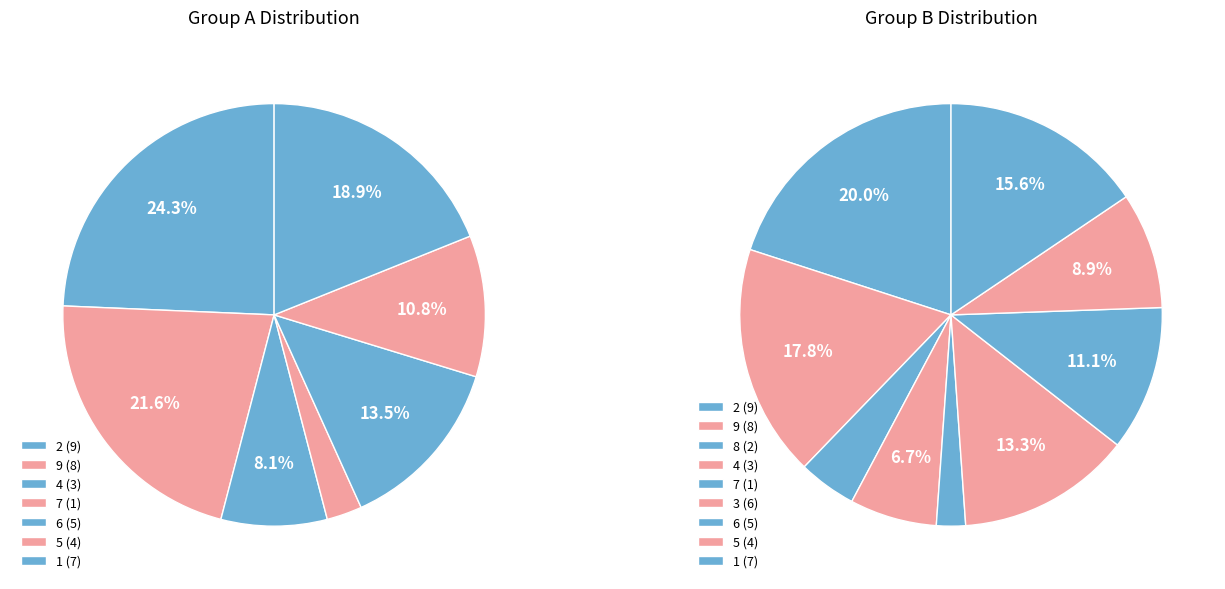

The 9 slice represents 1% of the pie. True or false?

False